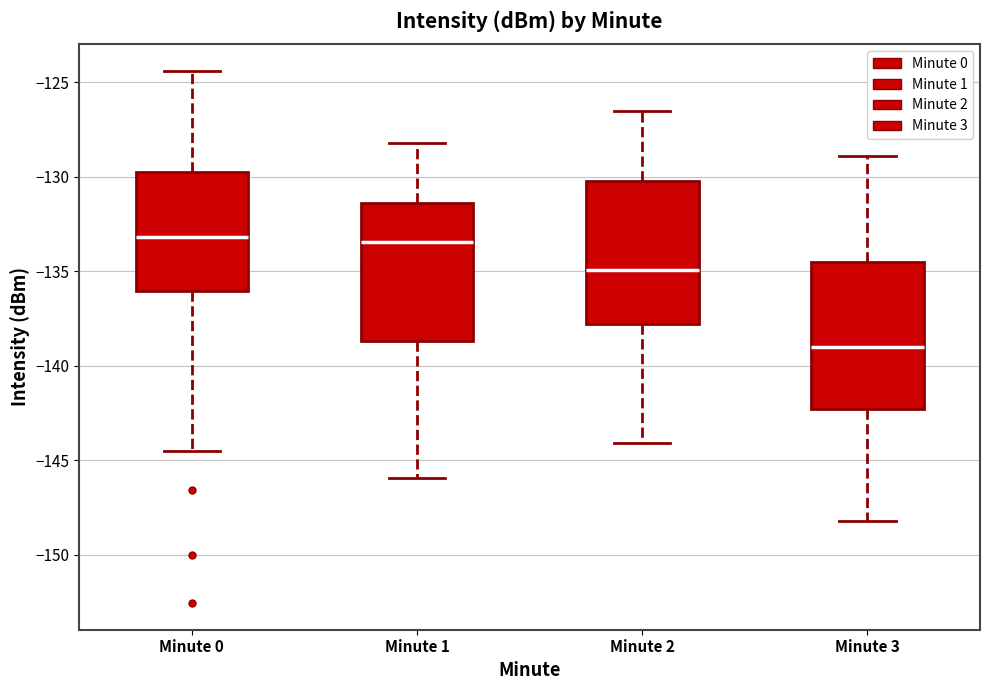

Reading left to right, read every box against the y-axis: the position of its median line, the range the box covers, and the ends of its whiskers. The values are not printed on the chart, so give them approximately, as read against the axis.

Minute 0: median -133.0, box -136.0 to -130.0, whiskers -144.5 to -124.5
Minute 1: median -133.5, box -138.5 to -131.5, whiskers -146.0 to -128.0
Minute 2: median -135.0, box -138.0 to -130.0, whiskers -144.0 to -126.5
Minute 3: median -139.0, box -142.5 to -134.5, whiskers -148.0 to -129.0